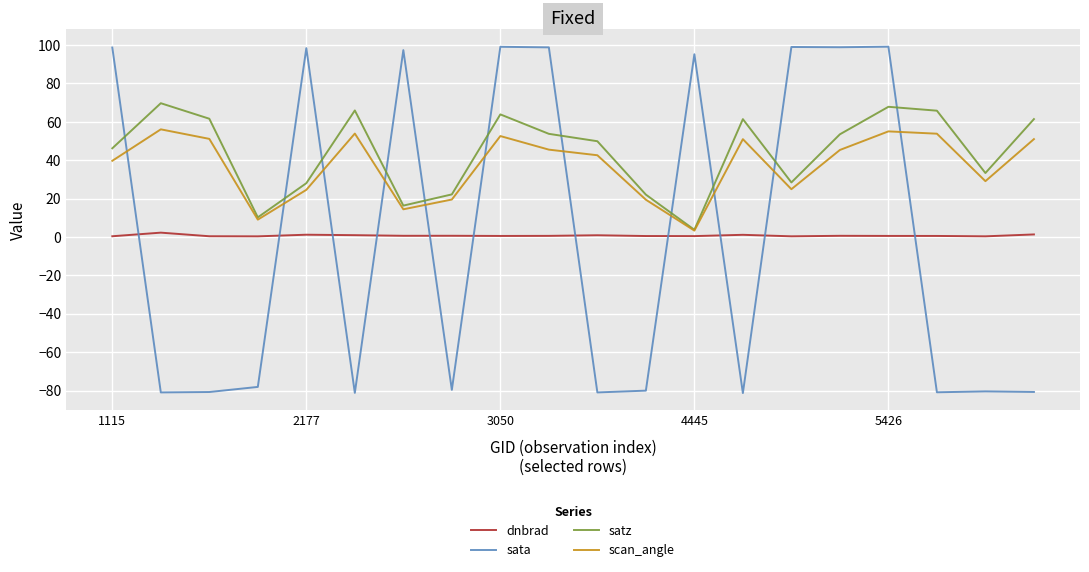

What is the maximum value shown in the chart?

99.2